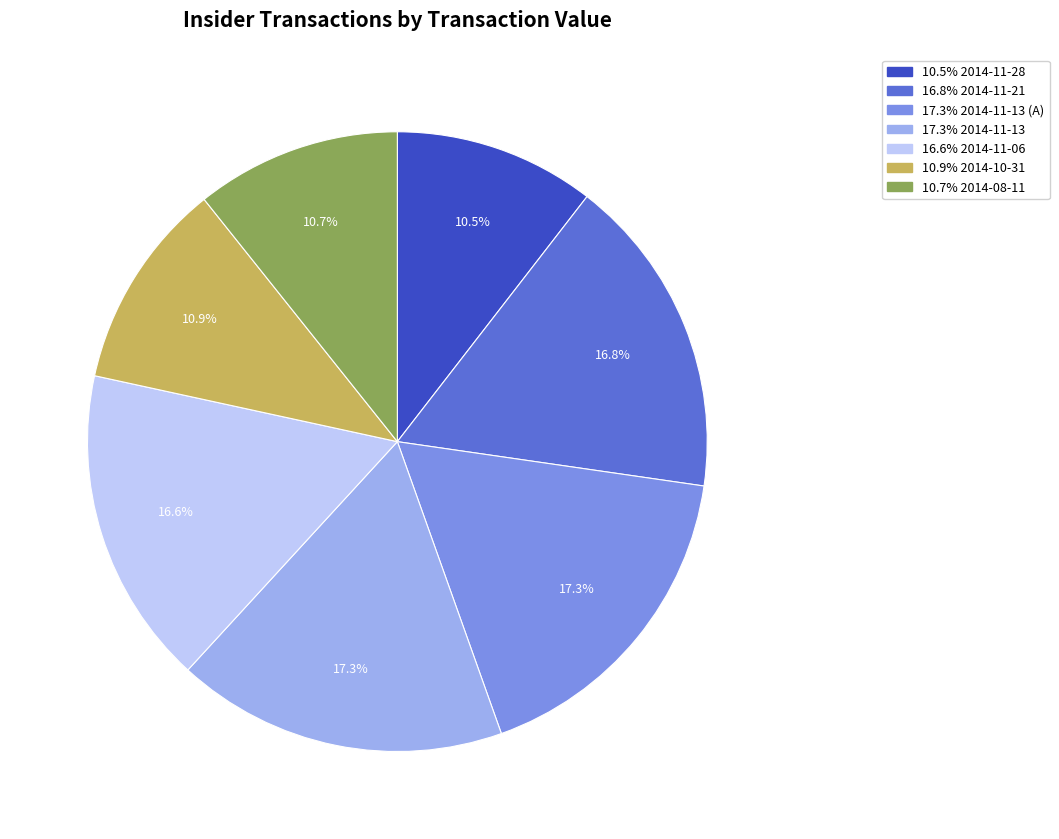

How many slices are in this pie chart?

7